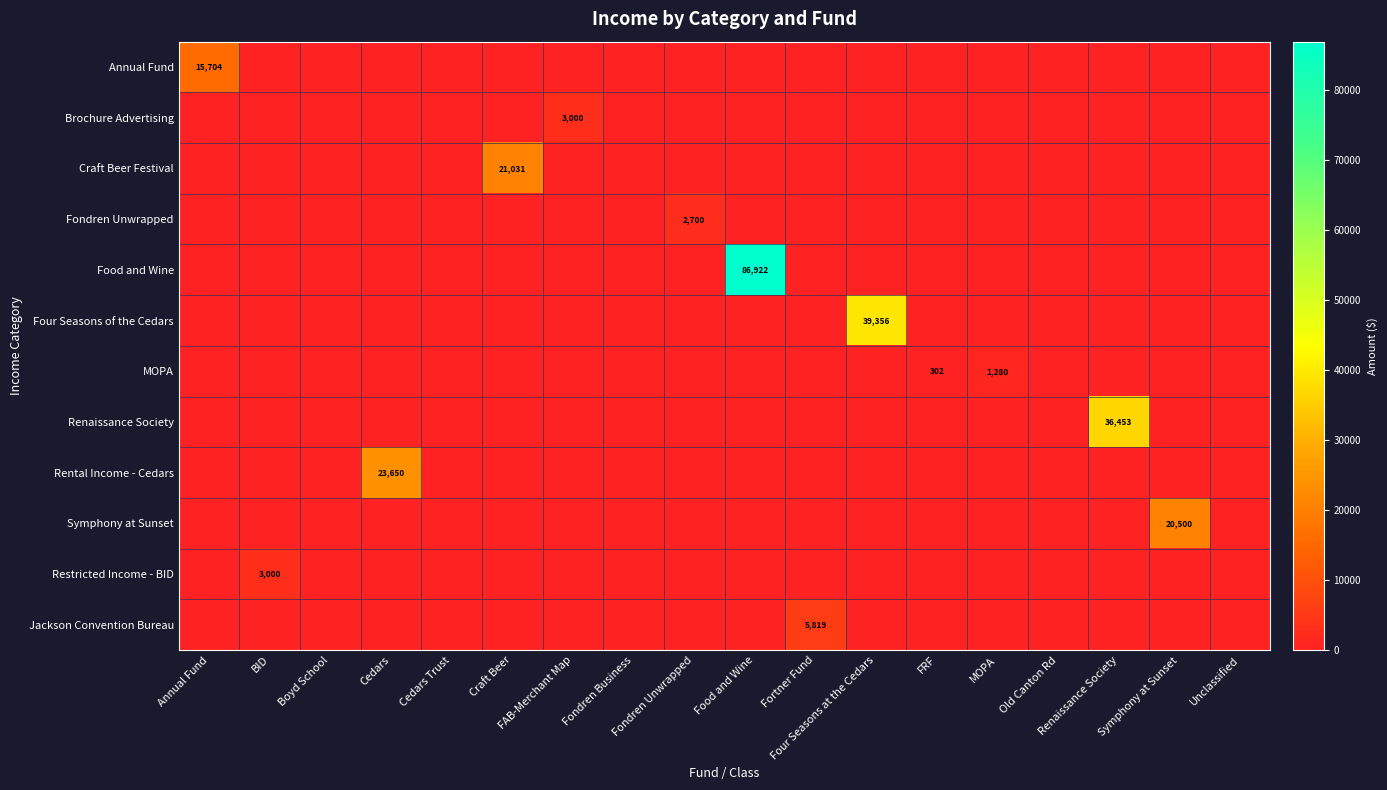

Rank the series by their maximum value, from lowest to highest.

MOPA, Fondren Unwrapped, Brochure Advertising, Restricted Income - BID, Jackson Convention Bureau, Annual Fund, Symphony at Sunset, Craft Beer Festival, Rental Income - Cedars, Renaissance Society, Four Seasons of the Cedars, Food and Wine